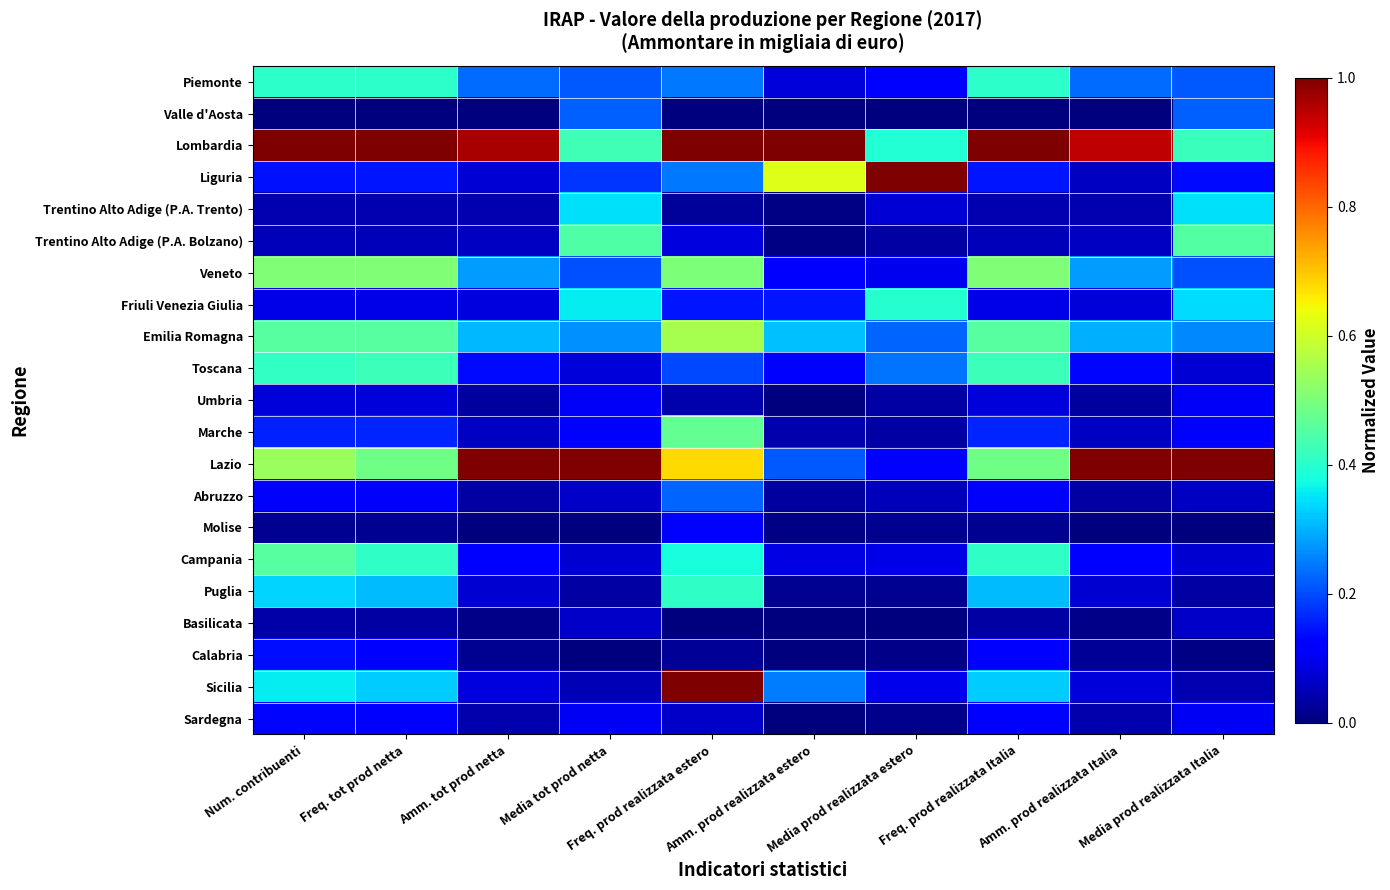

What is the total value across all series at Media tot prod netta?

4.3